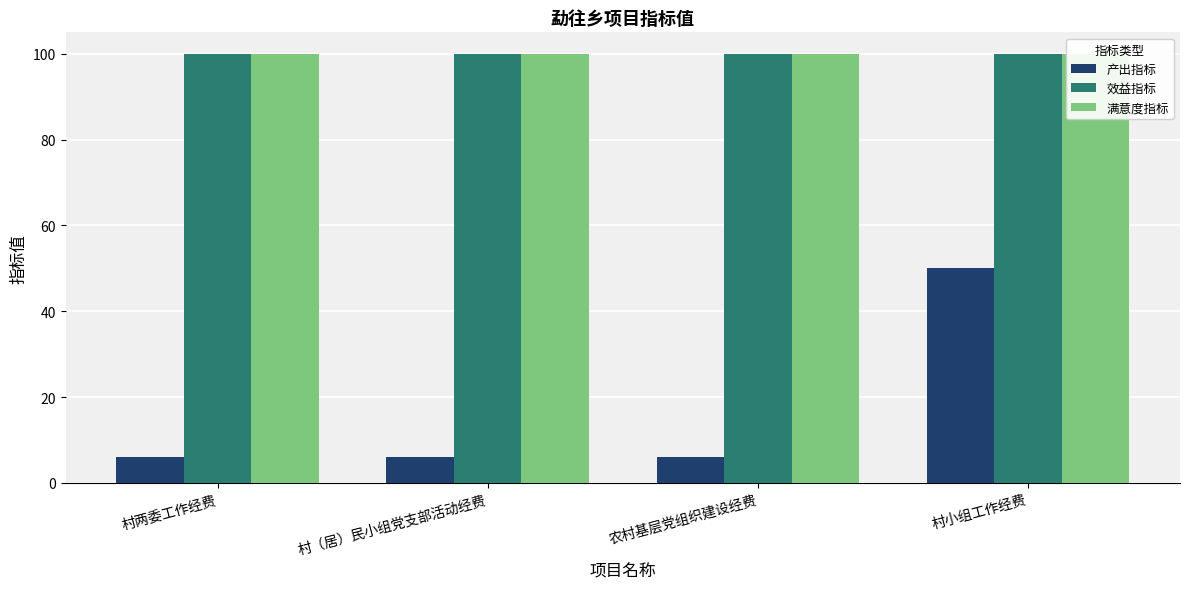

Is it true that 效益指标 equals 100 at 村两委工作经费?

True